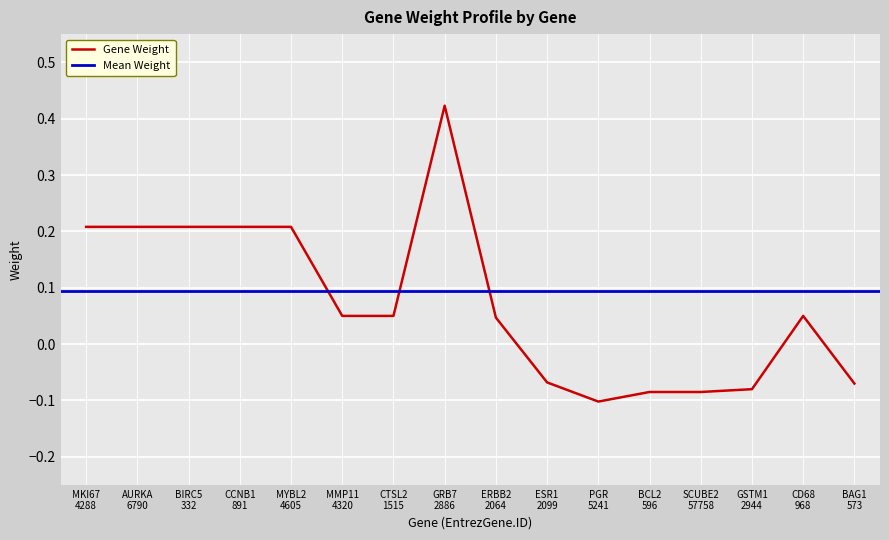

Is it true that the value at SCUBE2
57758 is -0.0?

False